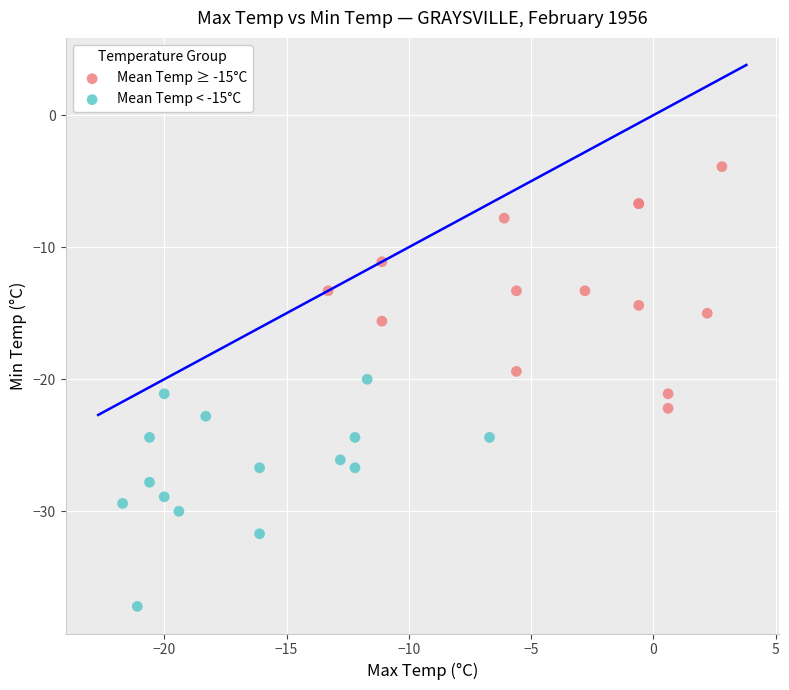

Which series contains the lowest Y value?

Mean Temp < -15°C